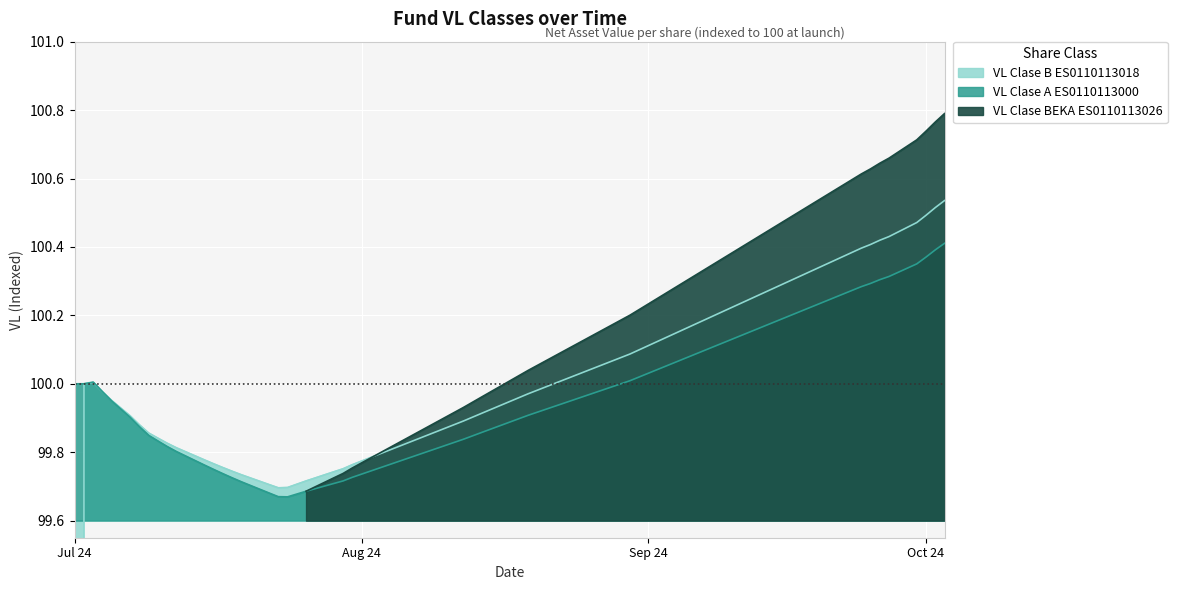

After their last crossing, which series has the higher values: VL Clase A ES0110113000 or VL Clase B ES0110113018?

VL Clase B ES0110113018